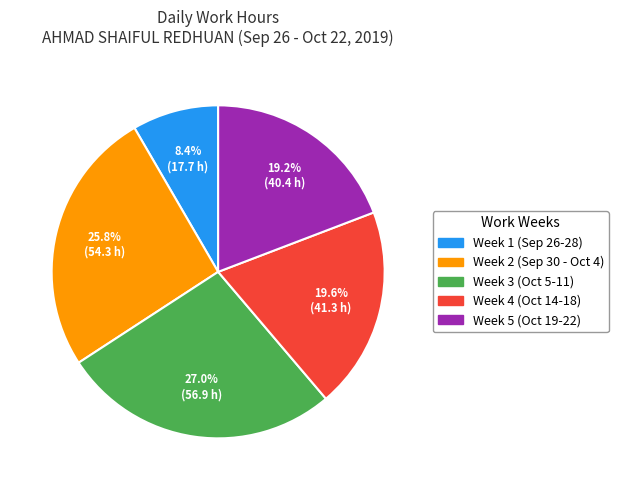

What is the ratio of the value at Week 1 (Sep 26-28) to the value at Week 5 (Oct 19-22)?

0.4